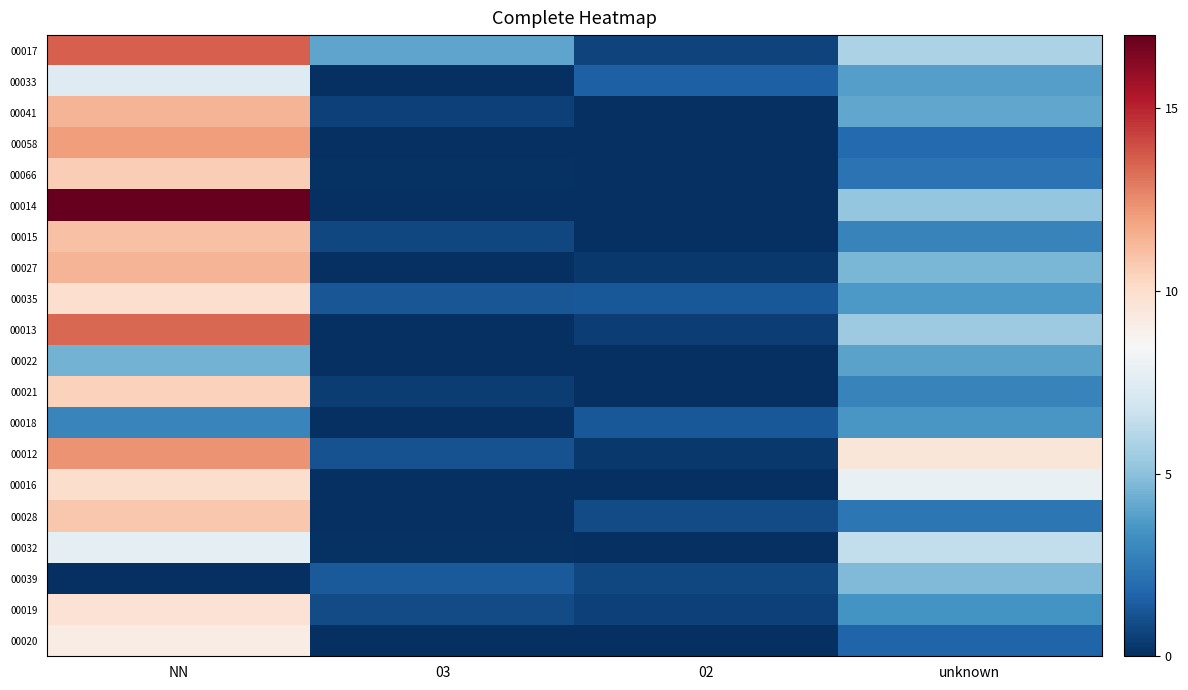

Reading left to right, extract all data points from this chart.

00017: NN=13.6	03=4.0	02=0.6	unknown=5.8
00033: NN=7.4	03=0.0	02=1.6	unknown=3.8
00041: NN=11.4	03=0.6	02=0.0	unknown=4.1
00058: NN=12.1	03=0.0	02=0.0	unknown=1.9
00066: NN=10.6	03=0.1	02=0.0	unknown=2.2
00014: NN=17.0	03=0.0	02=0.0	unknown=5.2
00015: NN=11.0	03=0.8	02=0.0	unknown=2.8
00027: NN=11.4	03=0.0	02=0.3	unknown=4.6
00035: NN=9.9	03=1.2	02=1.3	unknown=3.6
00013: NN=13.4	03=0.0	02=0.5	unknown=5.4
00022: NN=4.5	03=0.0	02=0.0	unknown=3.9
00021: NN=10.5	03=0.5	02=0.0	unknown=2.8
00018: NN=2.9	03=0.0	02=1.3	unknown=3.5
00012: NN=12.3	03=1.1	02=0.3	unknown=9.5
00016: NN=10.0	03=0.0	02=0.0	unknown=7.9
00028: NN=10.8	03=0.0	02=0.9	unknown=2.4
00032: NN=7.7	03=0.1	02=0.0	unknown=6.4
00039: NN=0.0	03=1.4	02=0.8	unknown=4.7
00019: NN=9.8	03=0.9	02=0.6	unknown=3.4
00020: NN=9.1	03=0.0	02=0.0	unknown=1.7